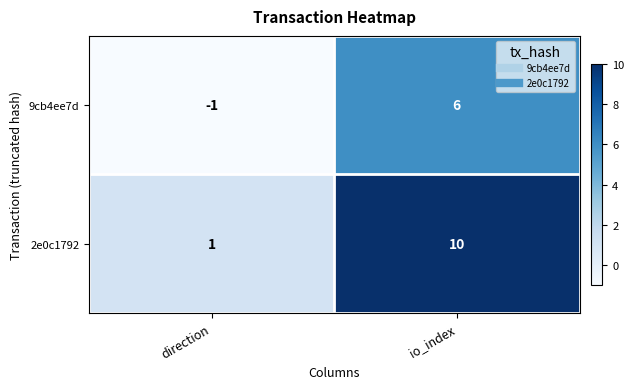

What is the minimum value shown in the chart?

-1